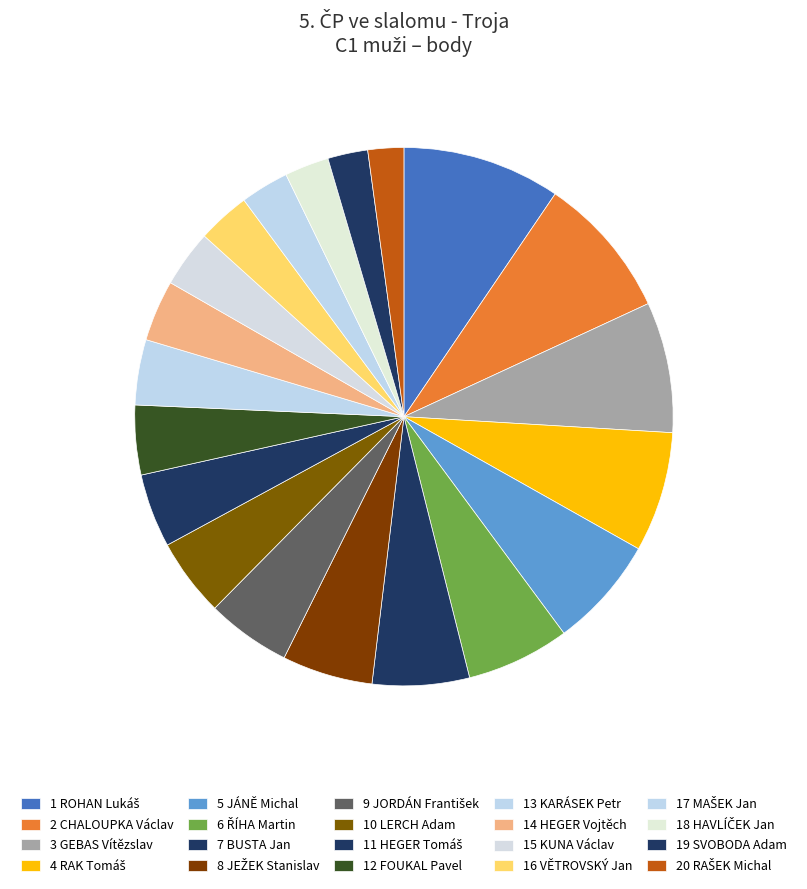

What is the smallest slice in the pie chart?

20 RAŠEK Michal